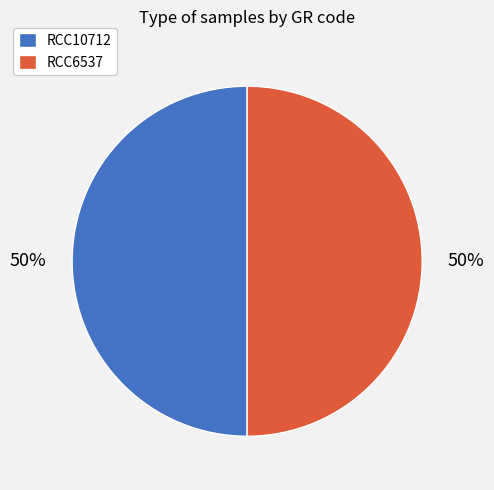

To the nearest percent, what portion does RCC10712 represent?

50%